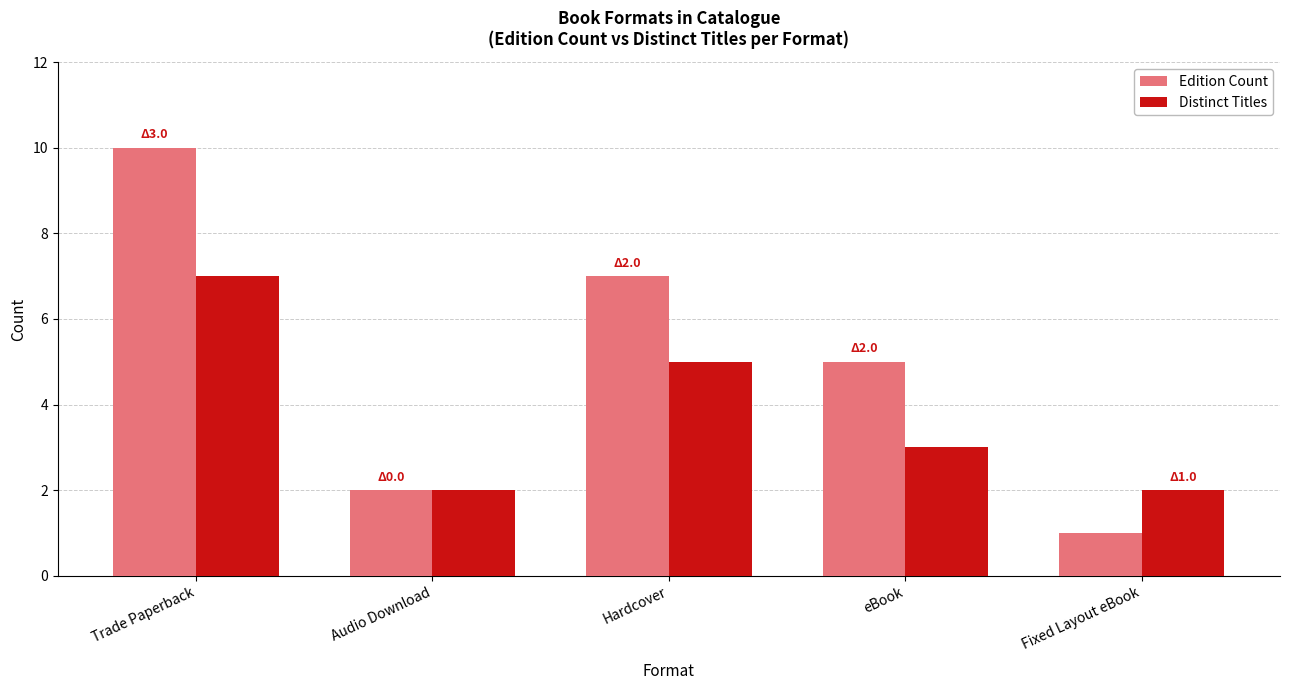

What position from the left is Hardcover?

3